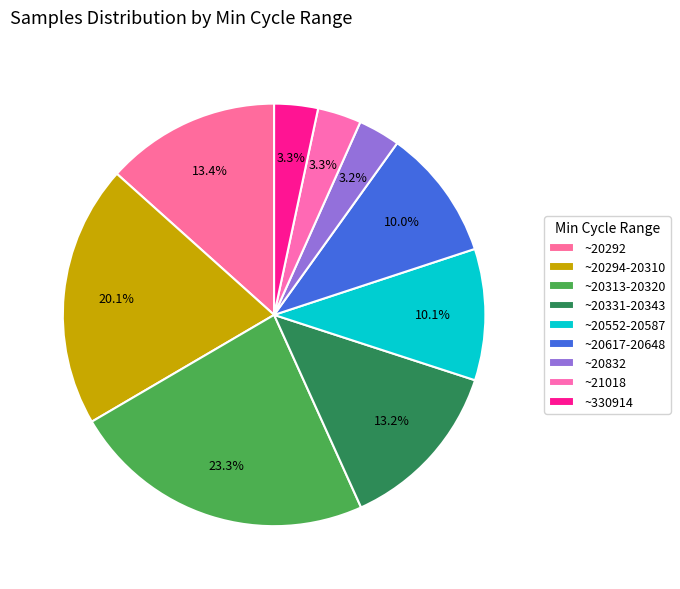

To the nearest percent, what is the average slice percentage?

11%